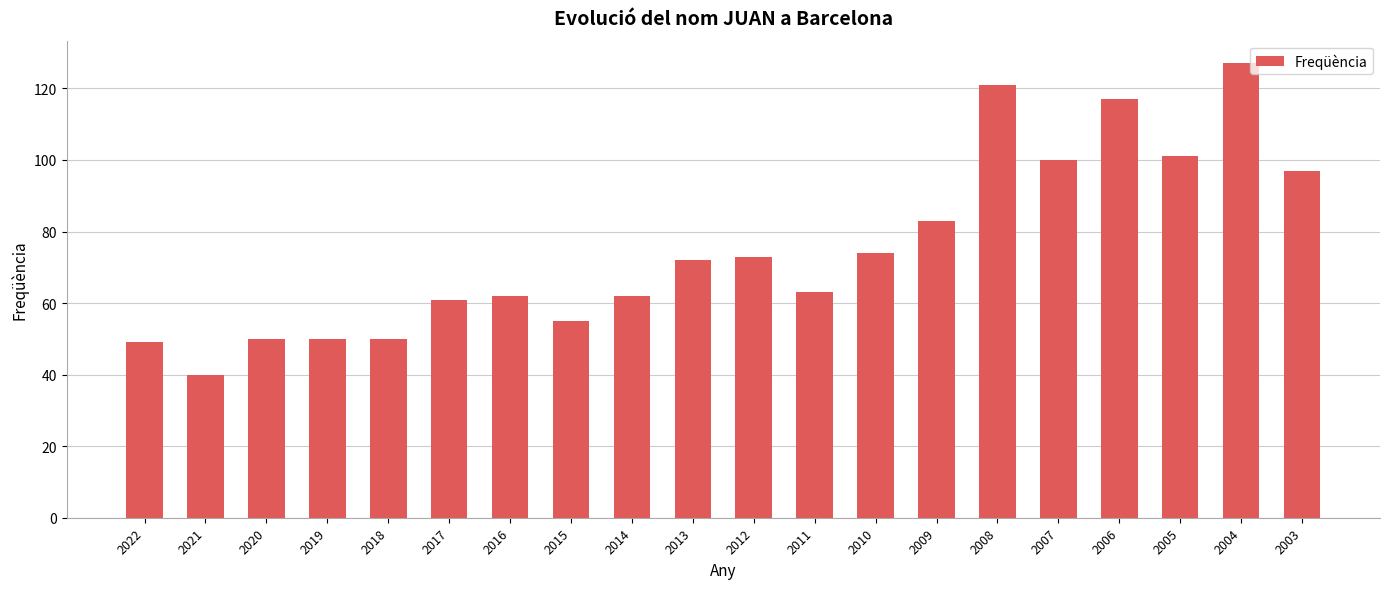

What is the average value?

75